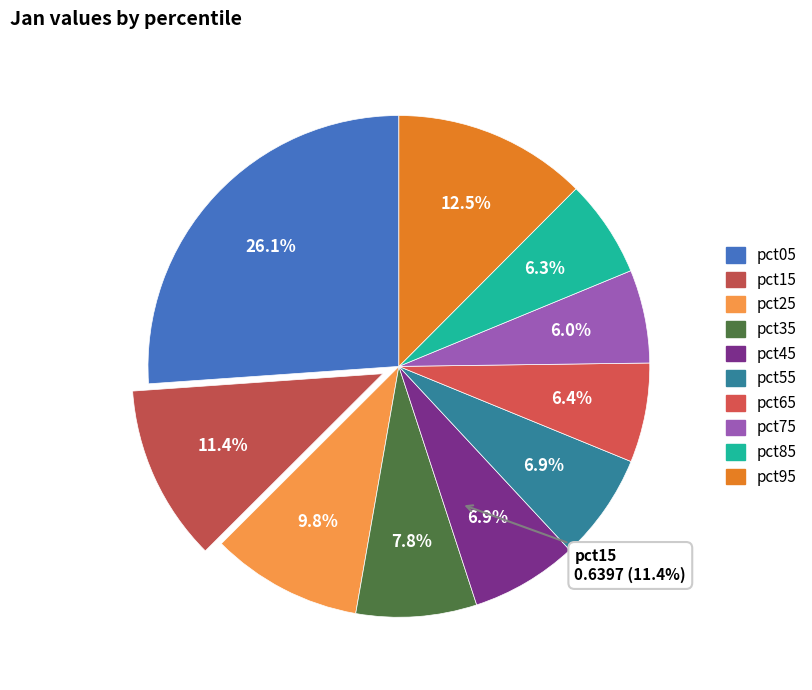

Which has a higher value, pct65 or pct55?

pct55